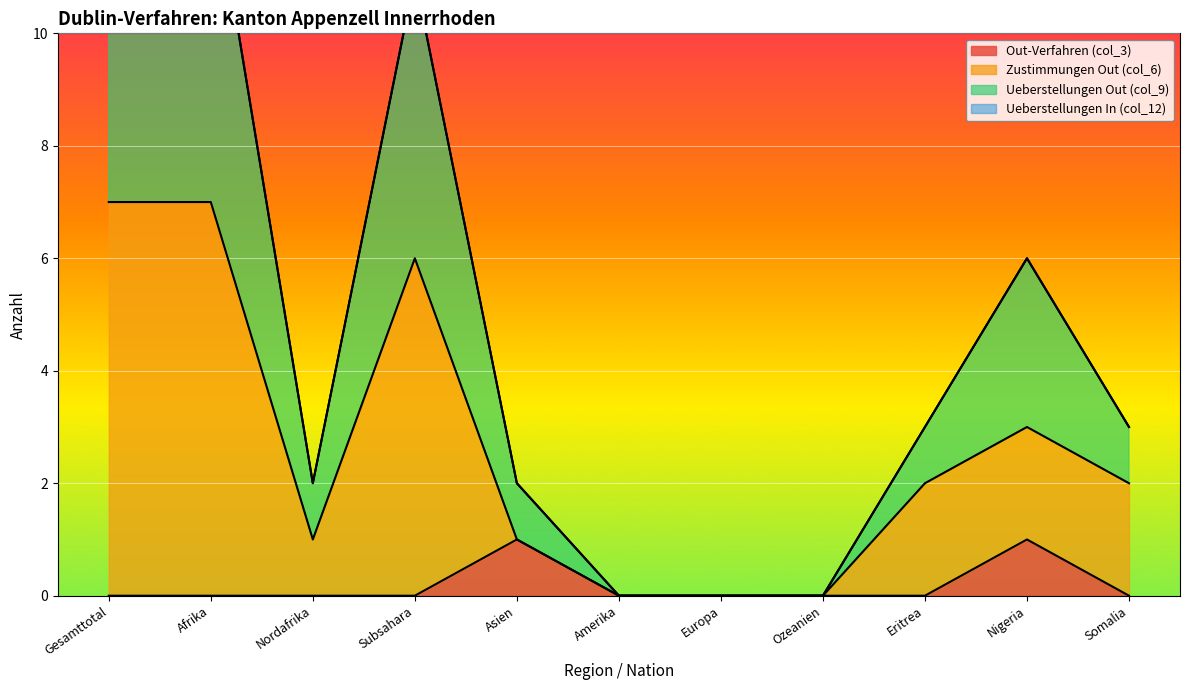

Which series has the largest total across all categories?

Ueberstellungen Out (col_9)